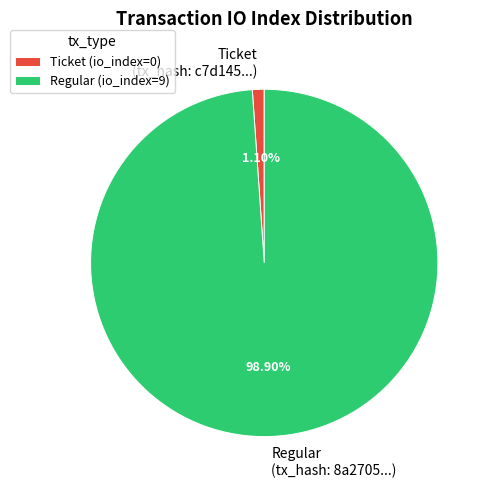

Is Ticket (tx_hash: c7d145...) the majority of the pie?

No